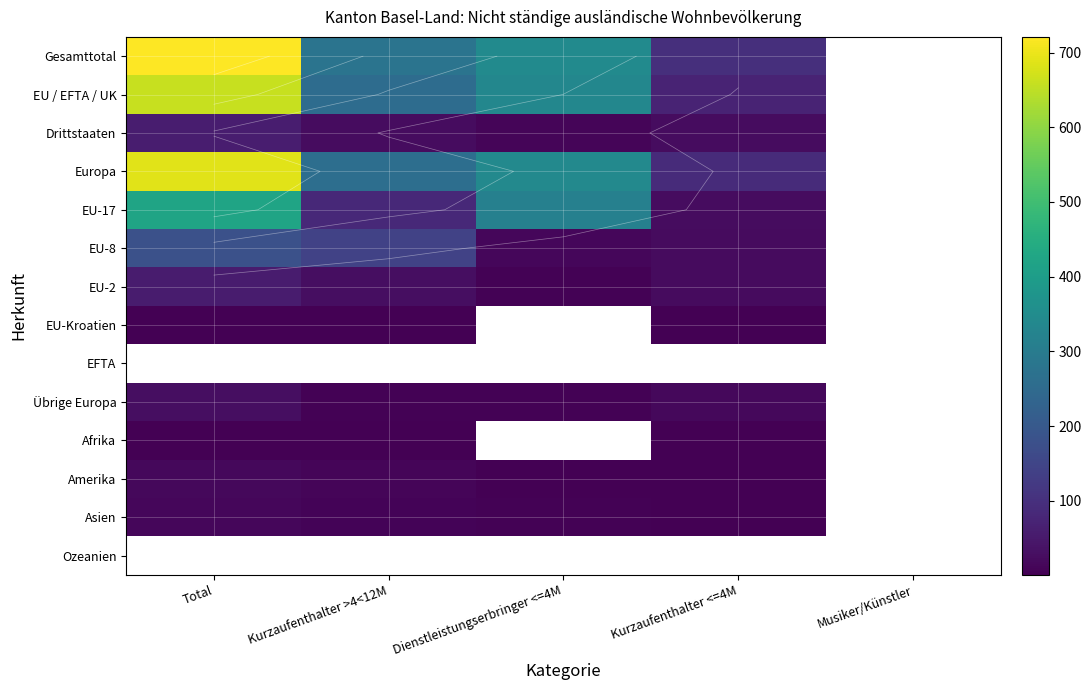

True or false: EU-Kroatien has a value of 1 at Total.

False